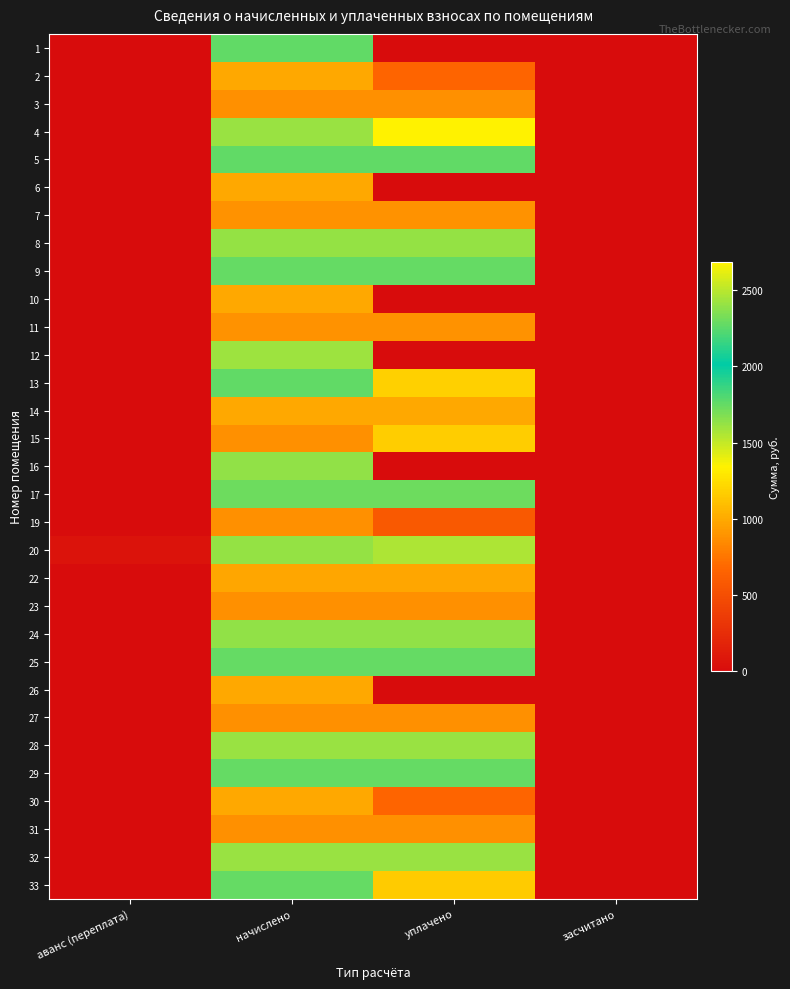

Which label corresponds to the largest value in the chart?

уплачено